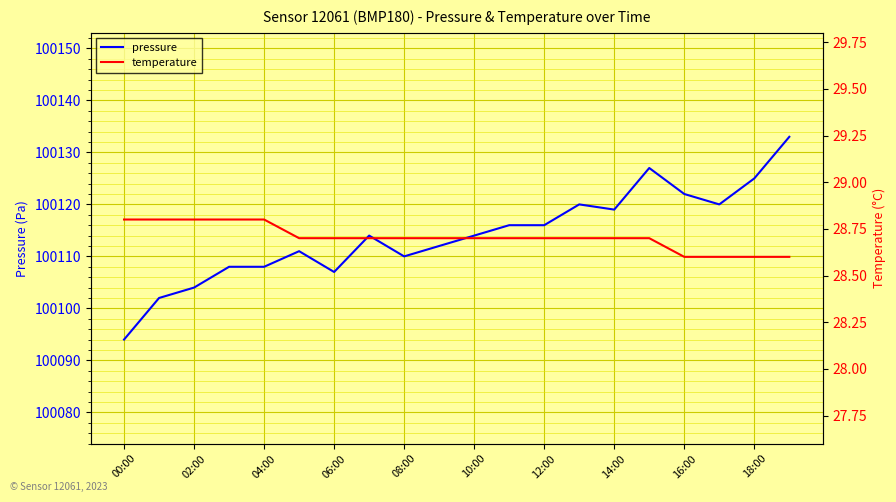

How many lines are shown in the chart?

2